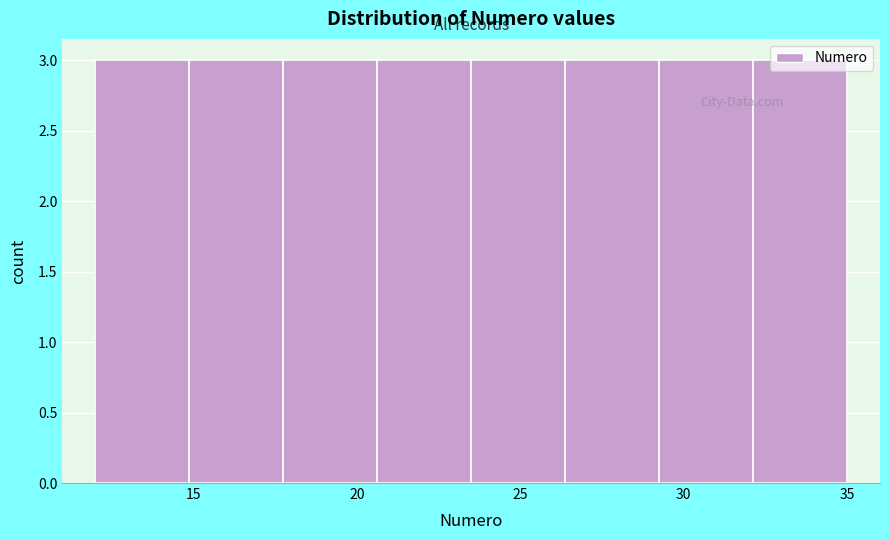

Reading left to right, transcribe this chart: for each bar, give the range it covers on the x-axis and its height. Neither the bar edges nor the heights are printed on the chart, so give them approximately, as read against the axes.

12.0 to 15.0: 3
15.0 to 18.0: 3
18.0 to 20.5: 3
20.5 to 23.5: 3
23.5 to 26.5: 3
26.5 to 29.5: 3
29.5 to 32.0: 3
32.0 to 35.0: 3